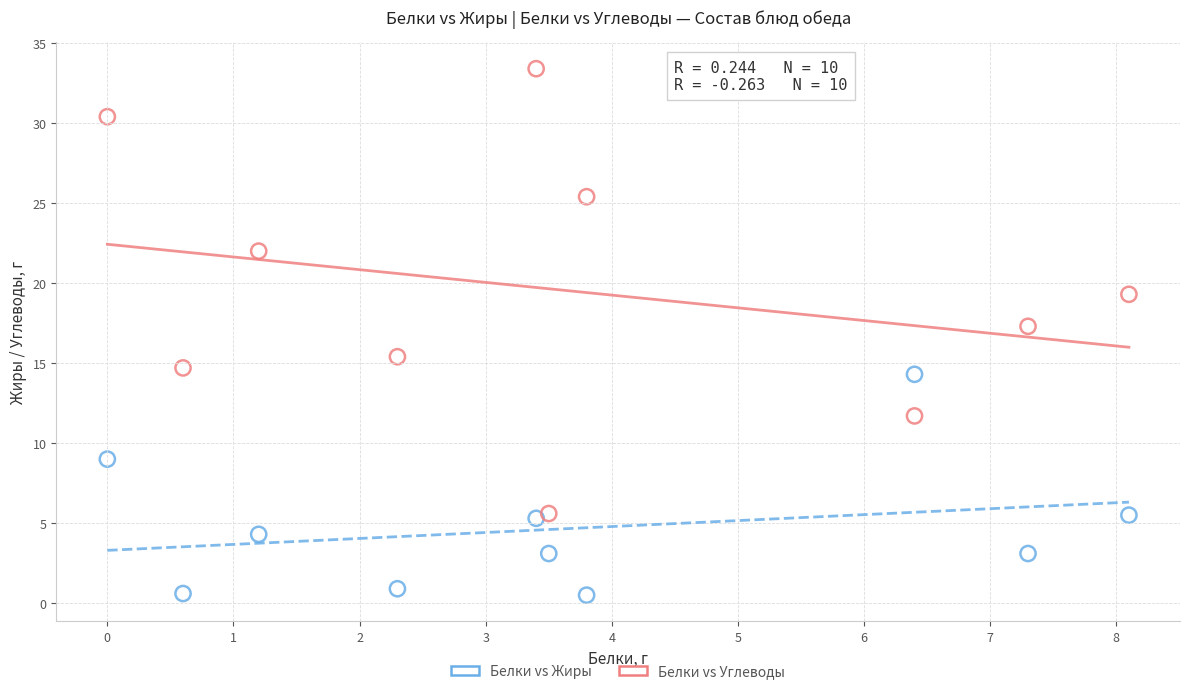

Across all series, what Y value is closest to 16?

15.4